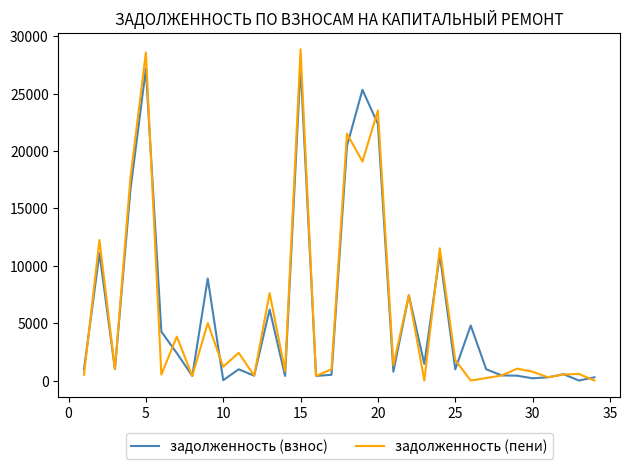

What is the highest value of the задолженность (пени) series?

28852.2